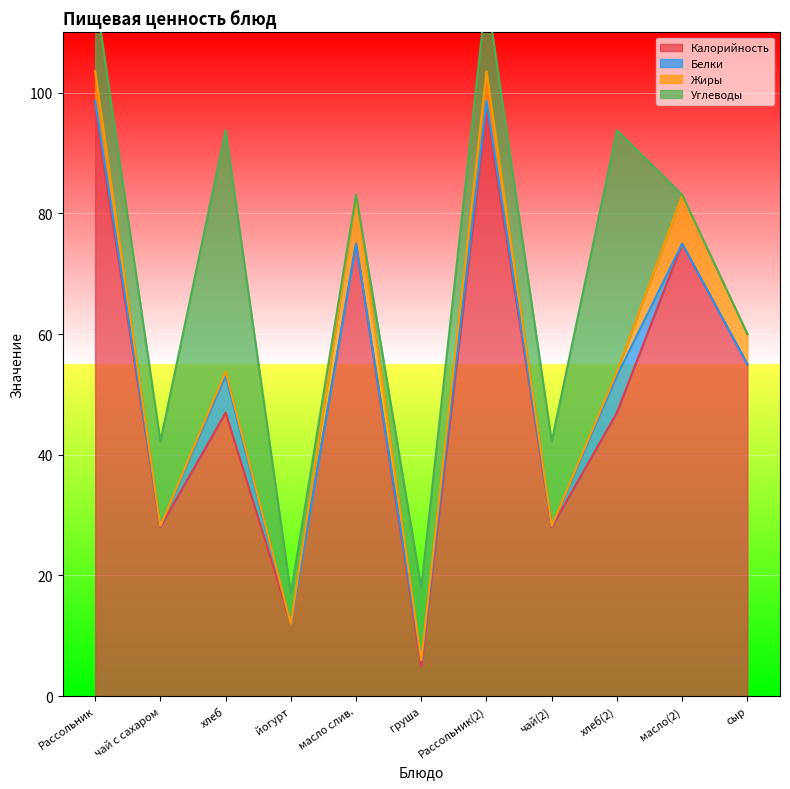

At which category is the sum across all series the highest?

Рассольник